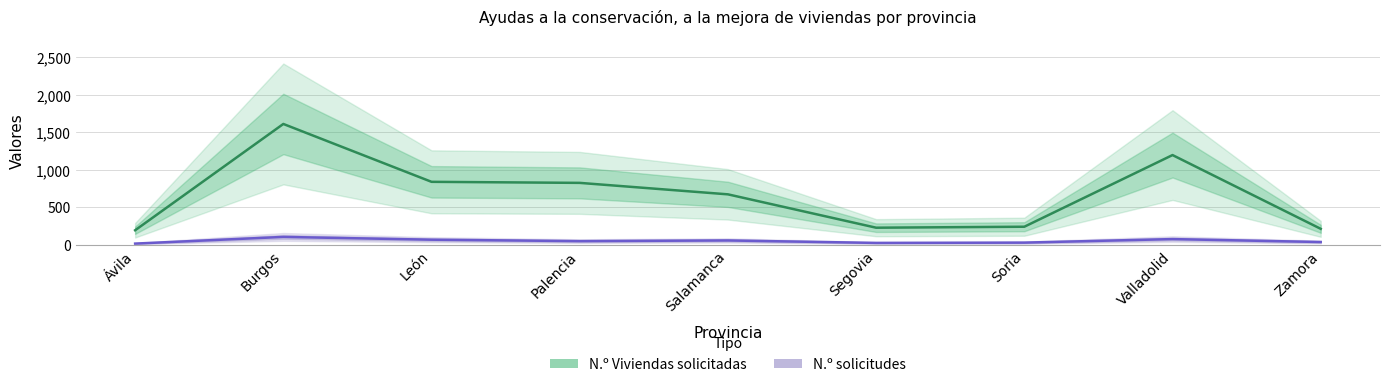

At which category does N.º solicitudes reach its first local peak?

Burgos